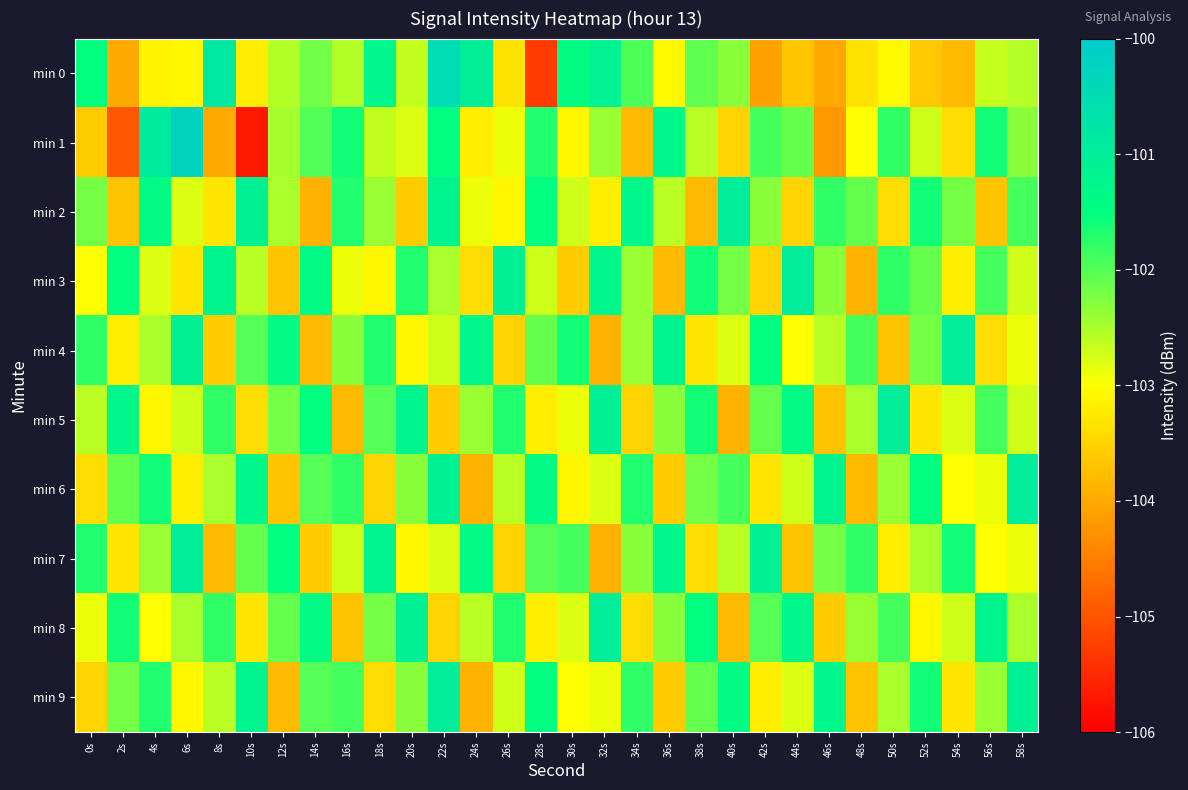

What is the total value across all series at 58s?

-1022.6